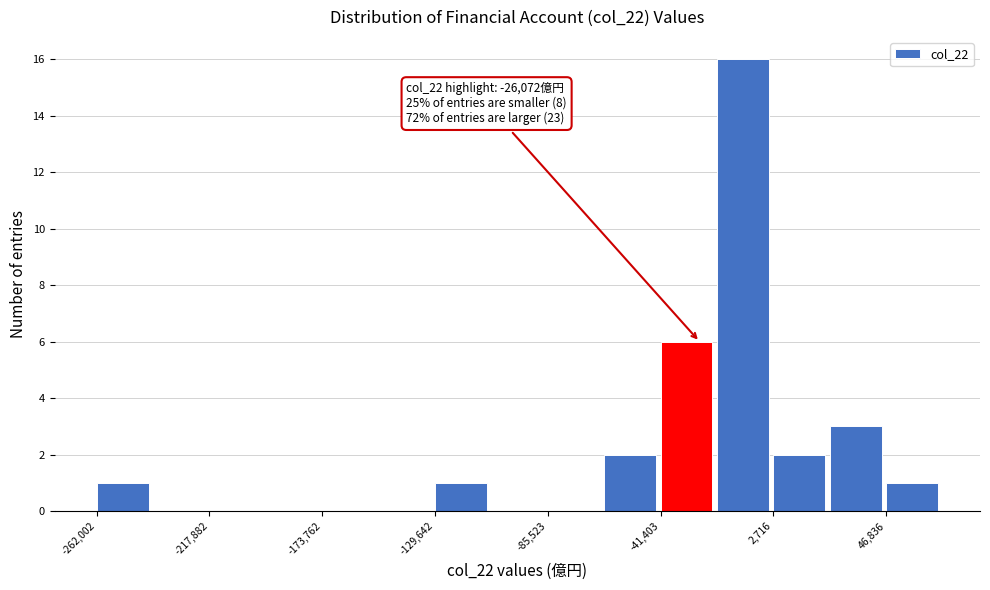

Which range on the x-axis has the tallest bar?

-20000 to 5000